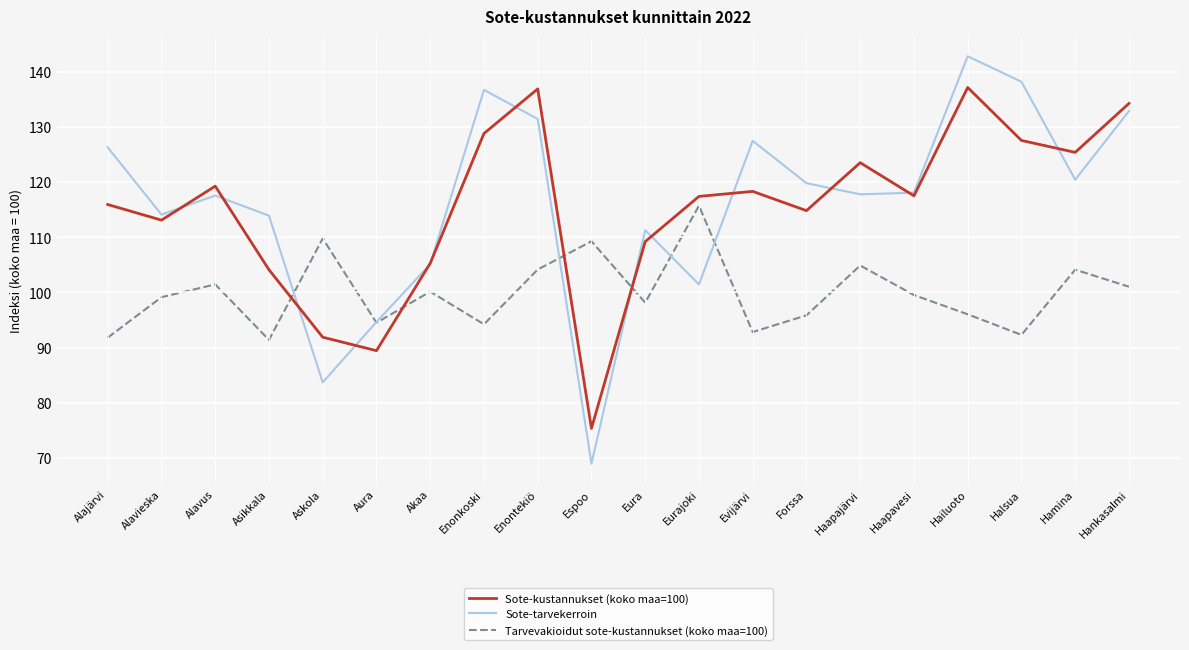

The Sote-kustannukset (koko maa=100) series shows 69.7 at Haapavesi. True or false?

False